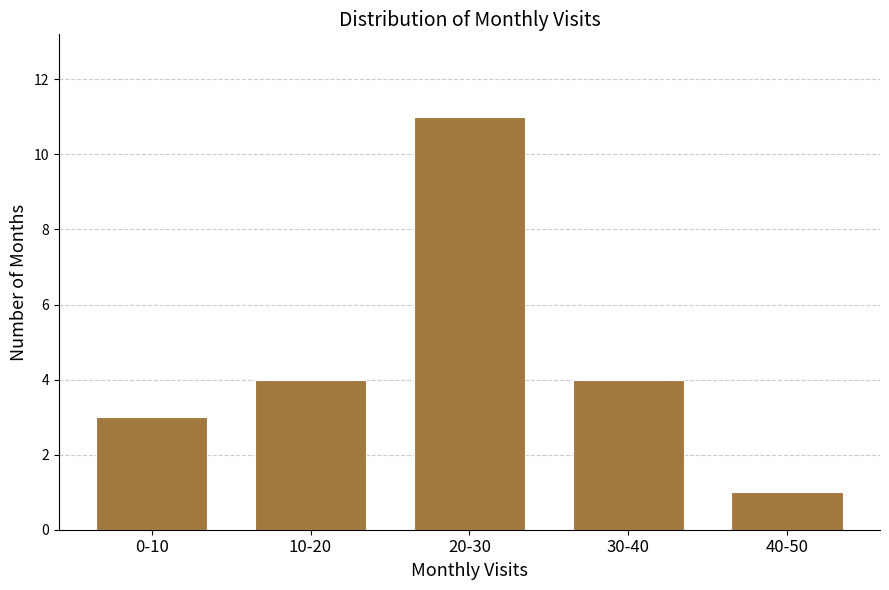

Reading left to right, extract all data points from this chart.

3	4	11	4	1